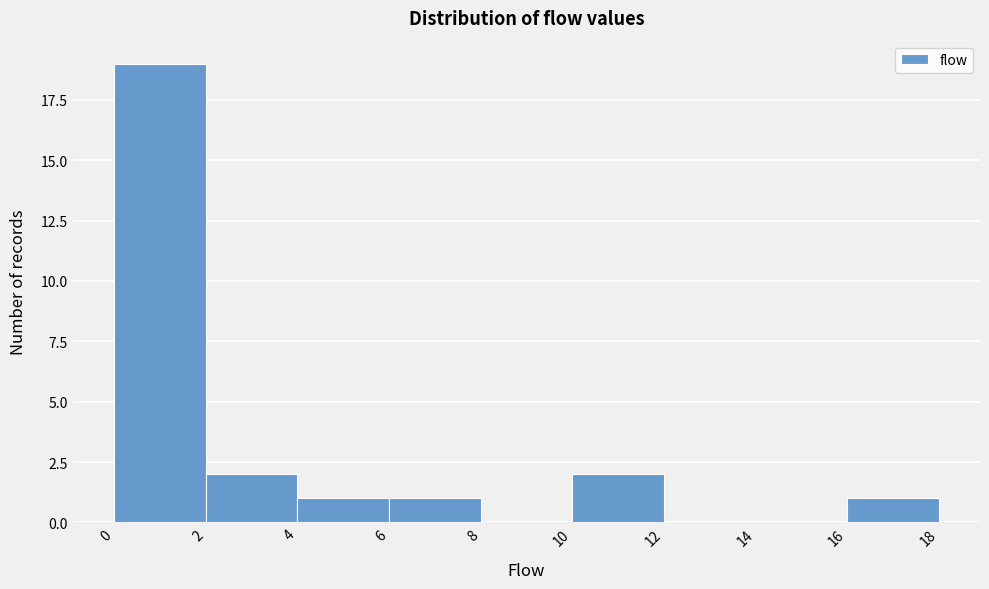

What is the height of the bar covering 4 to 6 on the x-axis? The values are not printed on the chart, so give them approximately, as read against the axis.

1